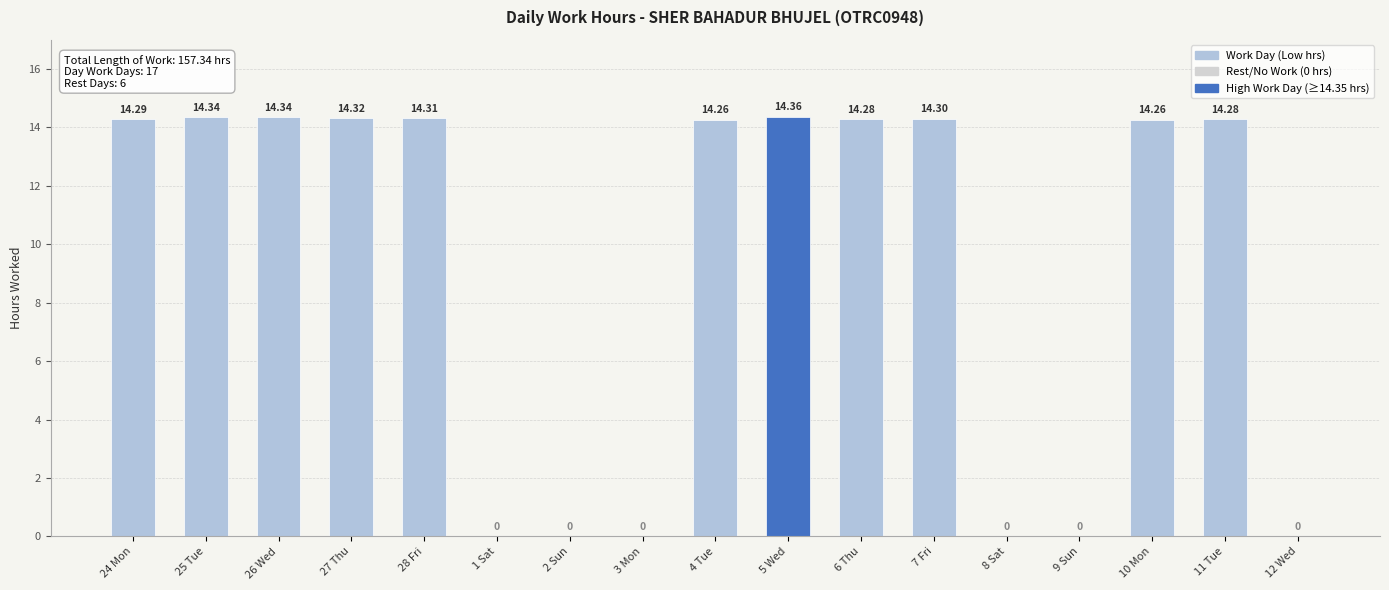

What is the sum of all values?

157.3